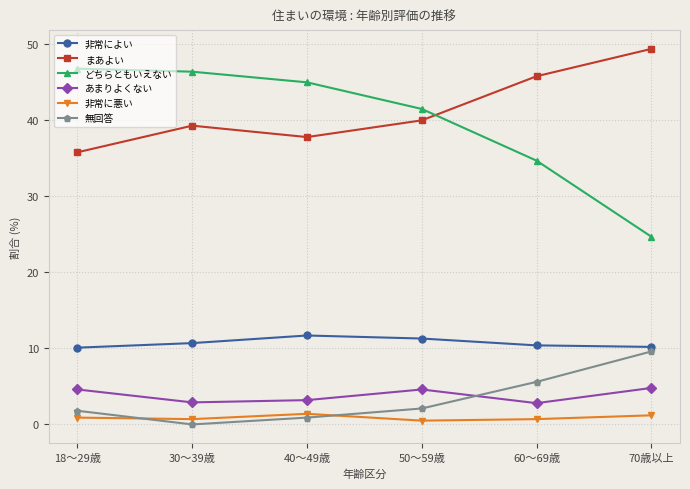

How many values in 無回答 are above zero?

5